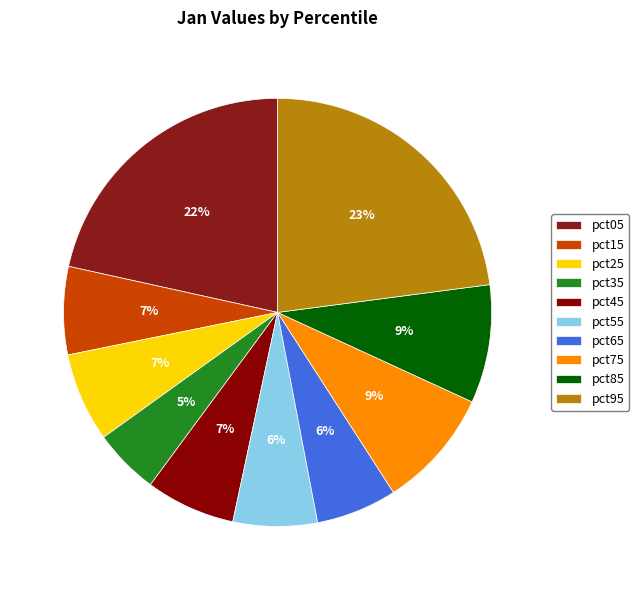

To the nearest percent, what is the average slice percentage?

10%